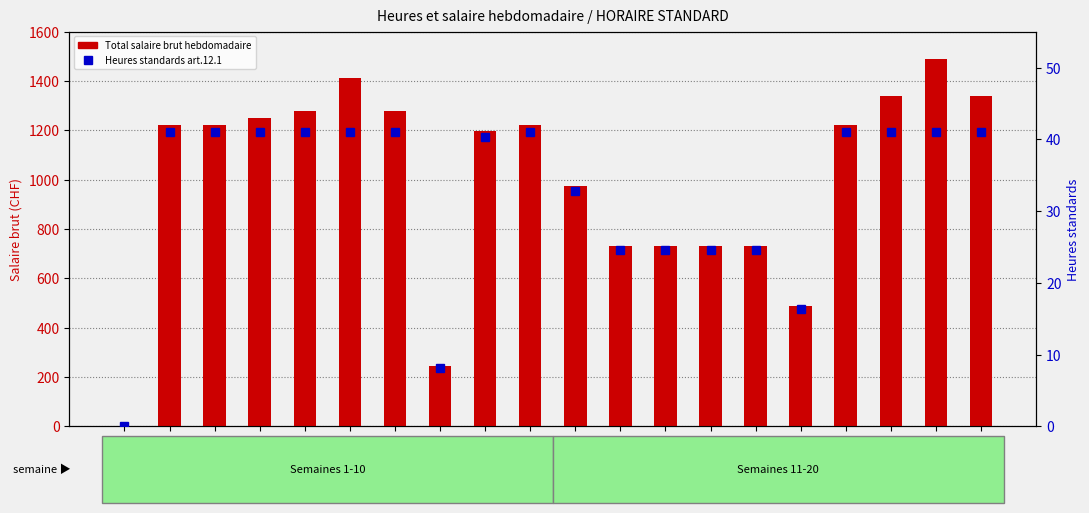

What is the sum of all Total salaire brut hebdomadaire values?

20100.0